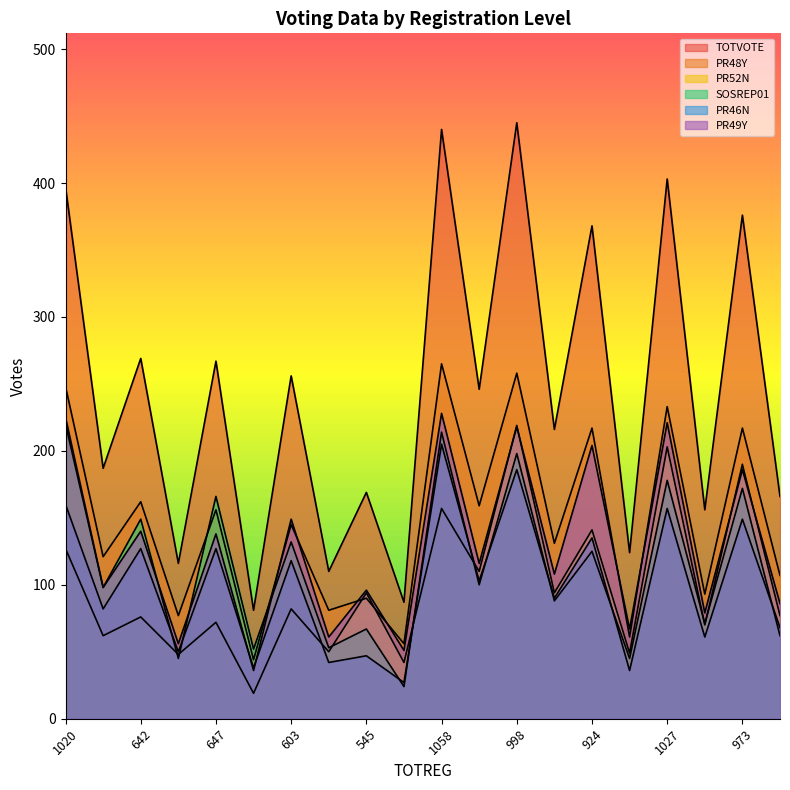

Where is the first local maximum for TOTVOTE?

642